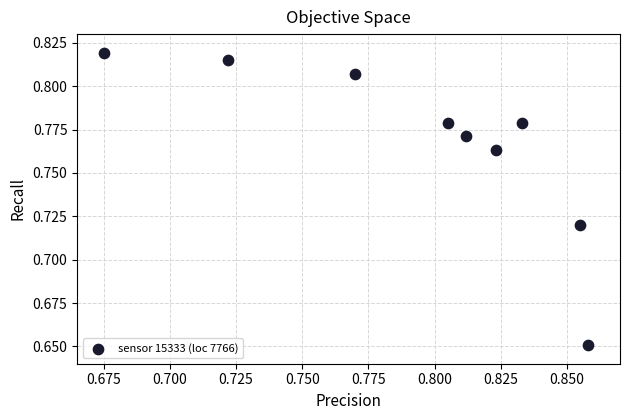

Count the number of points in this scatter plot.

9